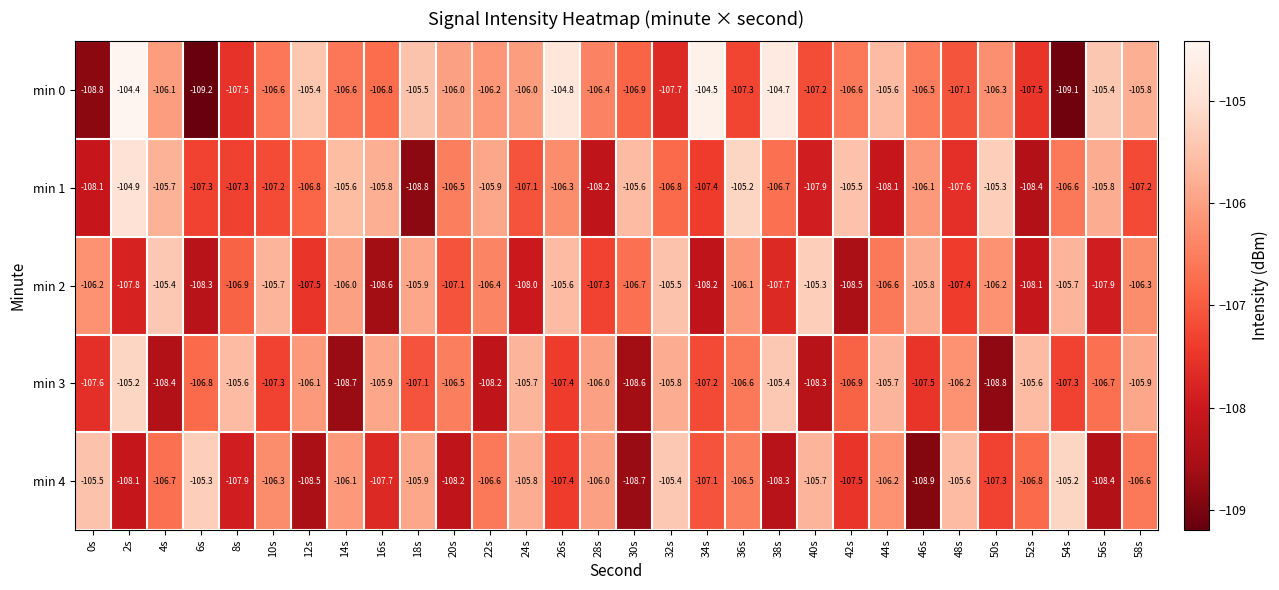

What is the average value of the min 0 series?

-106.5